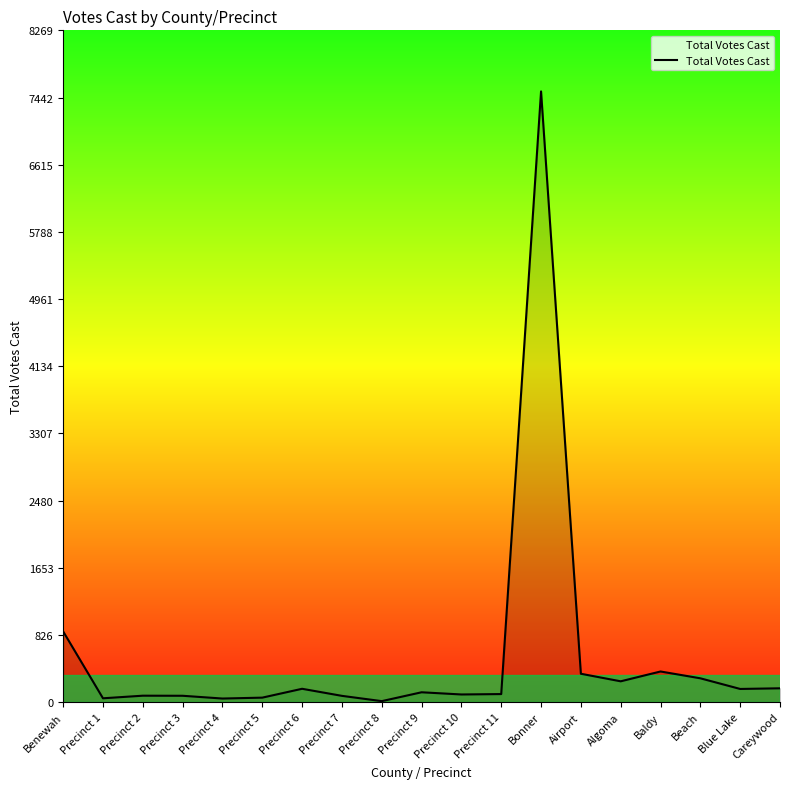

What is the approximate value at Airport?

349